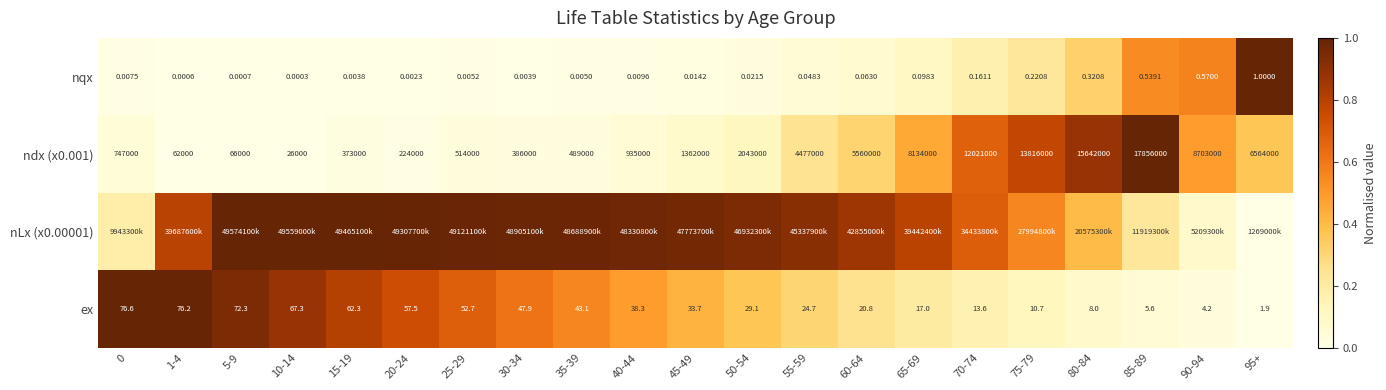

Rank the series by their average value, from lowest to highest.

nqx, ndx (x0.001), ex, nLx (x0.00001)